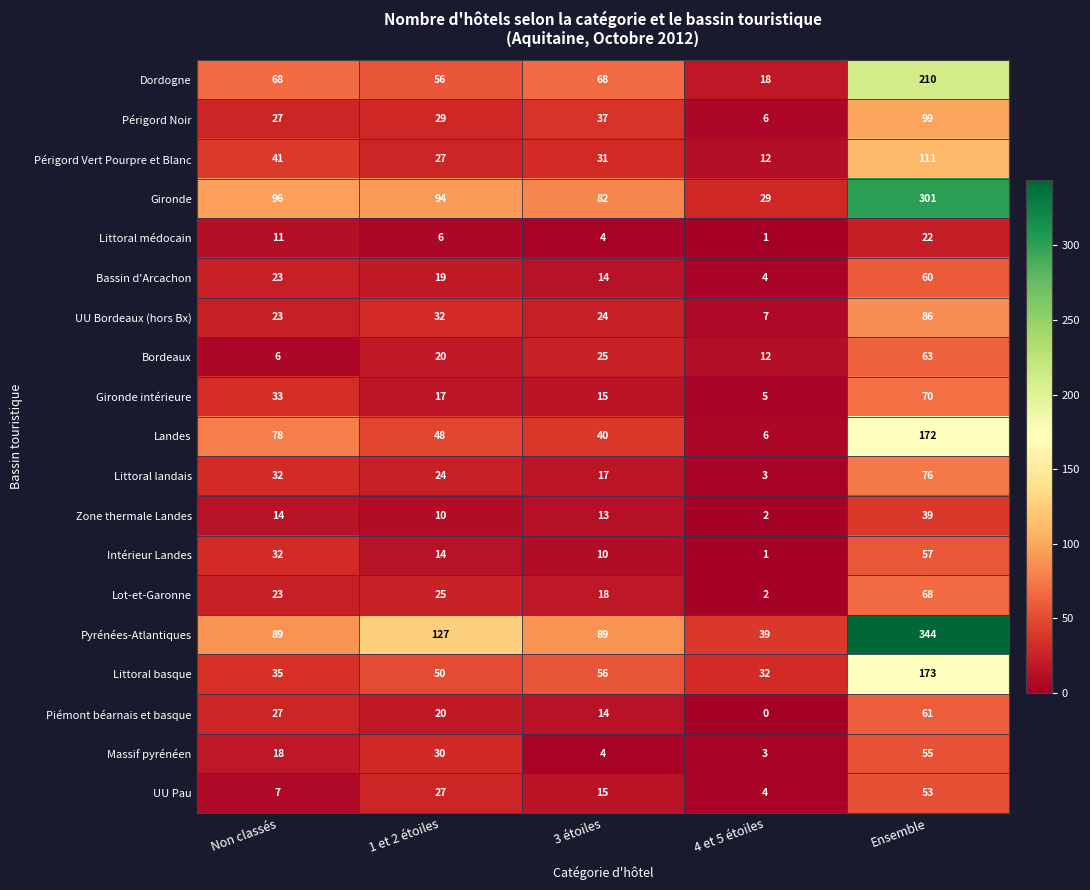

Which series changed the most between 3 étoiles and 4 et 5 étoiles?

Gironde